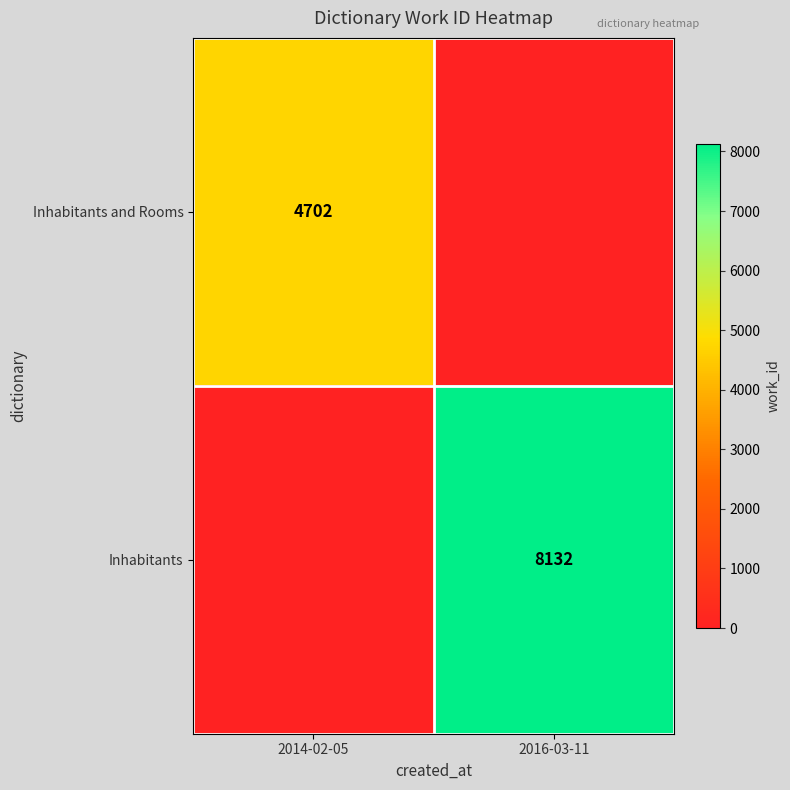

The value of Inhabitants at 2016-03-11 is 8132. True or false?

True